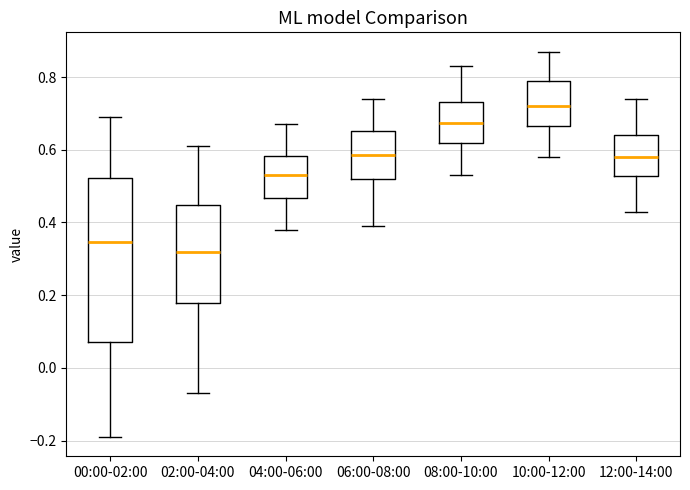

Reading left to right, read every box against the y-axis: the position of its median line, the range the box covers, and the ends of its whiskers. The values are not printed on the chart, so give them approximately, as read against the axis.

00:00-02:00: median 0.34, box 0.08 to 0.52, whiskers -0.18 to 0.70
02:00-04:00: median 0.32, box 0.18 to 0.44, whiskers -0.06 to 0.62
04:00-06:00: median 0.54, box 0.46 to 0.58, whiskers 0.38 to 0.68
06:00-08:00: median 0.58, box 0.52 to 0.66, whiskers 0.40 to 0.74
08:00-10:00: median 0.68, box 0.62 to 0.74, whiskers 0.54 to 0.84
10:00-12:00: median 0.72, box 0.66 to 0.80, whiskers 0.58 to 0.88
12:00-14:00: median 0.58, box 0.52 to 0.64, whiskers 0.44 to 0.74